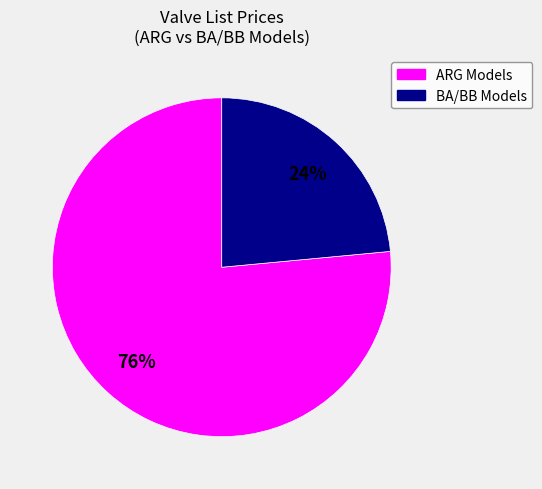

To the nearest percent, what is the average slice percentage?

50%